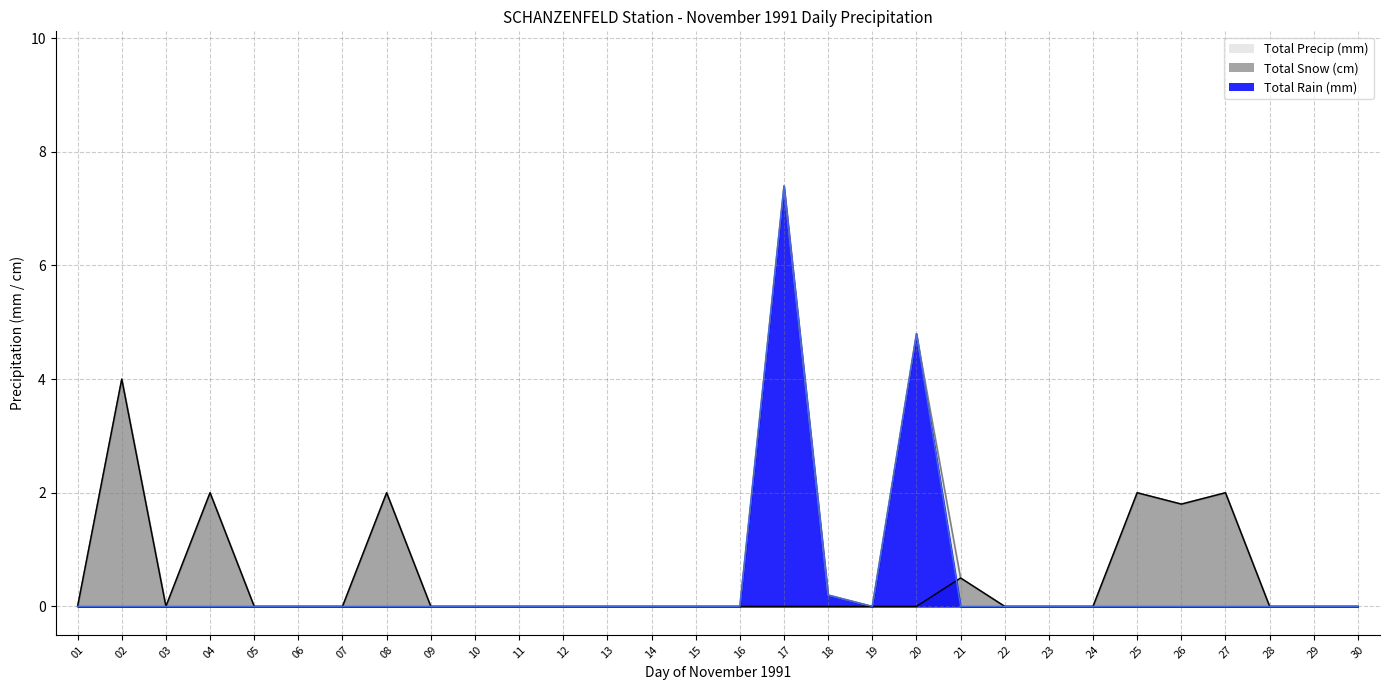

Which has a higher value, 20 or 27?

20